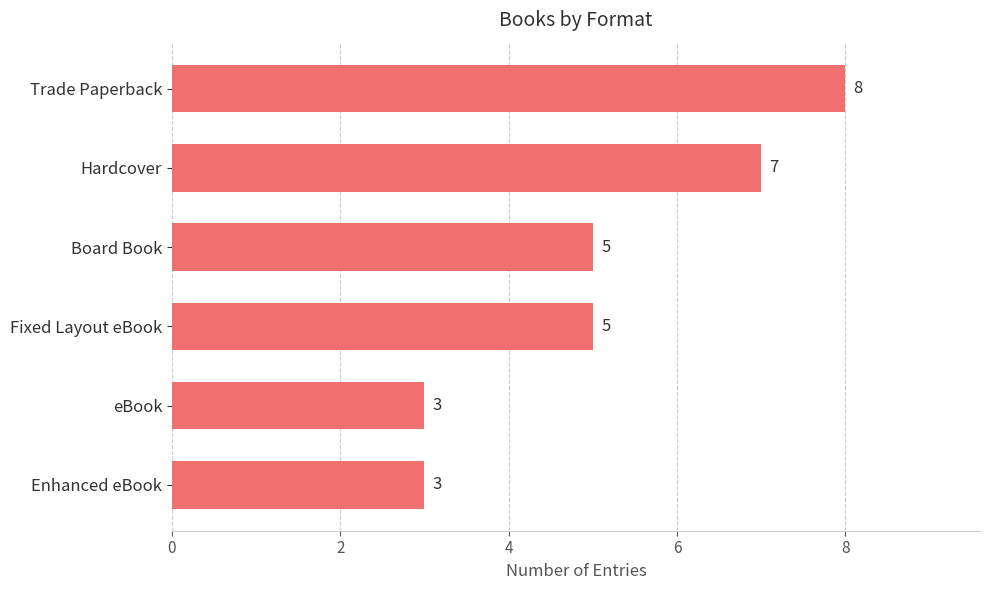

What is the average value?

5